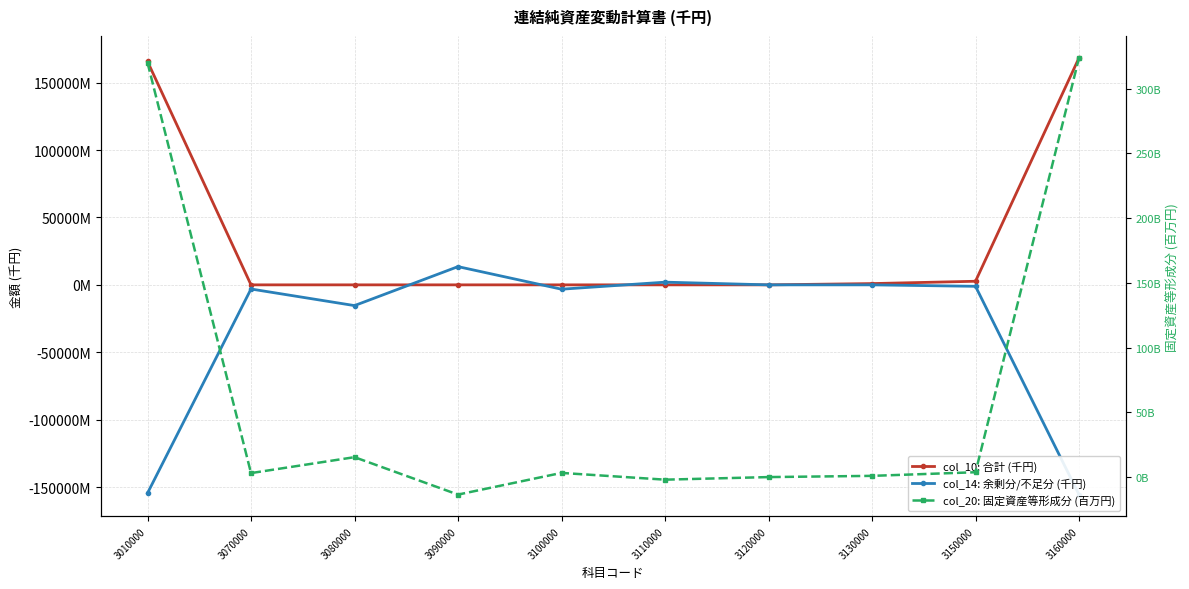

Count the number of categories in the chart.

10